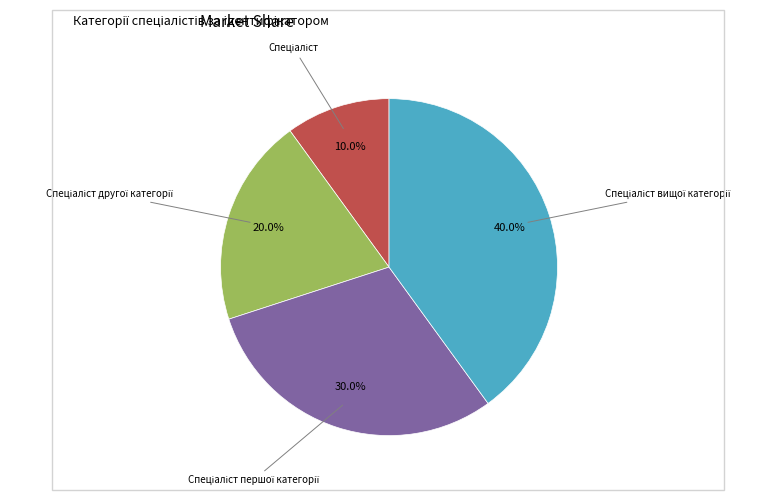

Is there any slice that represents more than half of the pie?

No